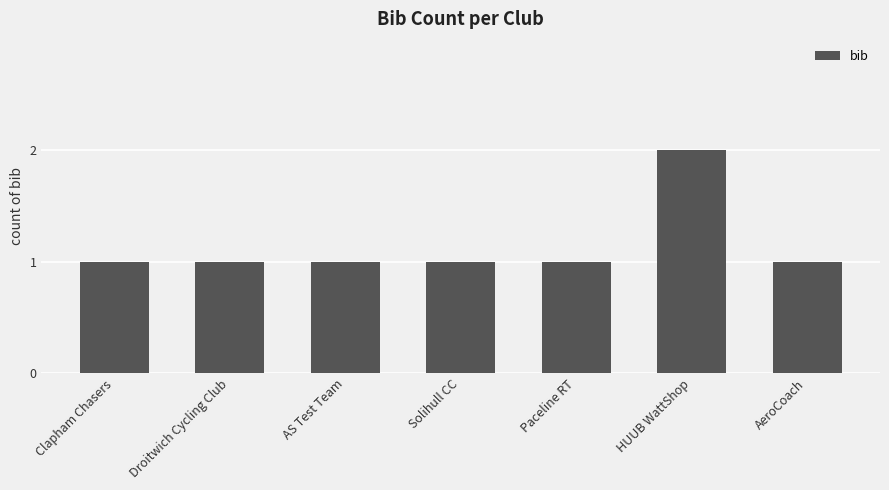

At which category does the chart reach its peak across all series?

HUUB WattShop